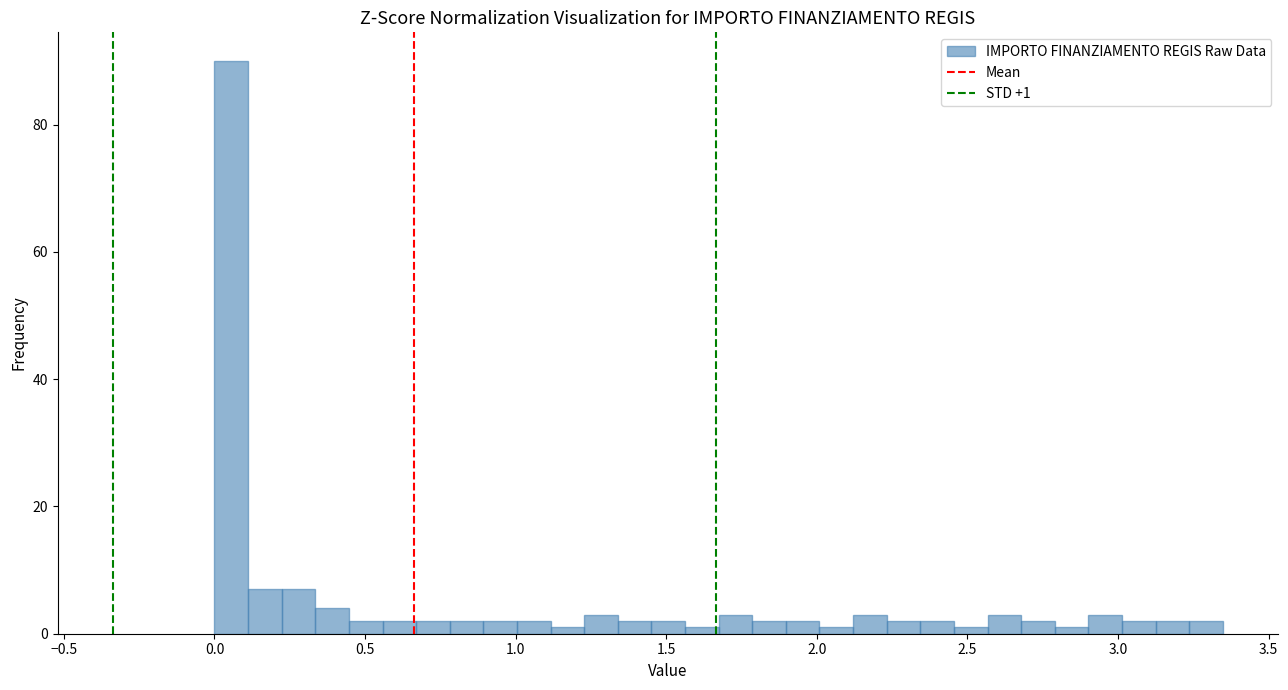

Read against the x-axis, roughly where is the centre of the tallest bar?

0.05